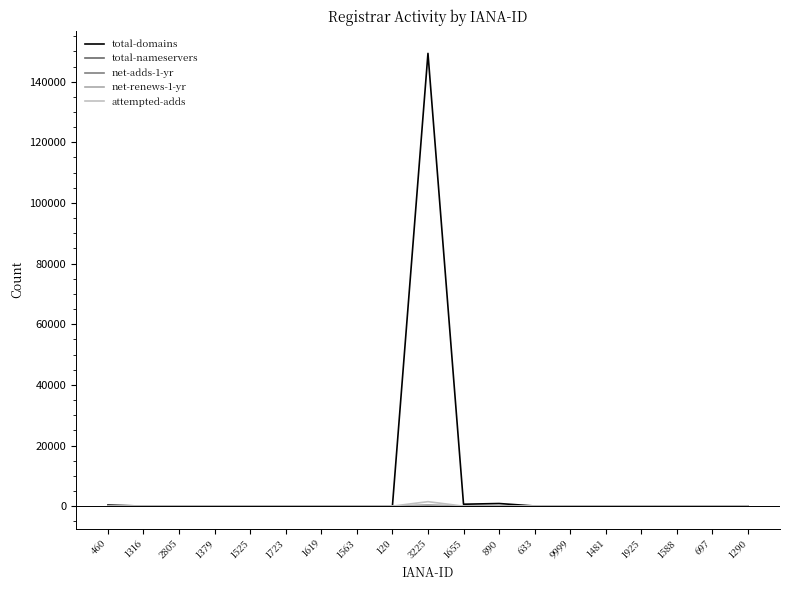

What is the spread (max minus min) of values at 633?

55